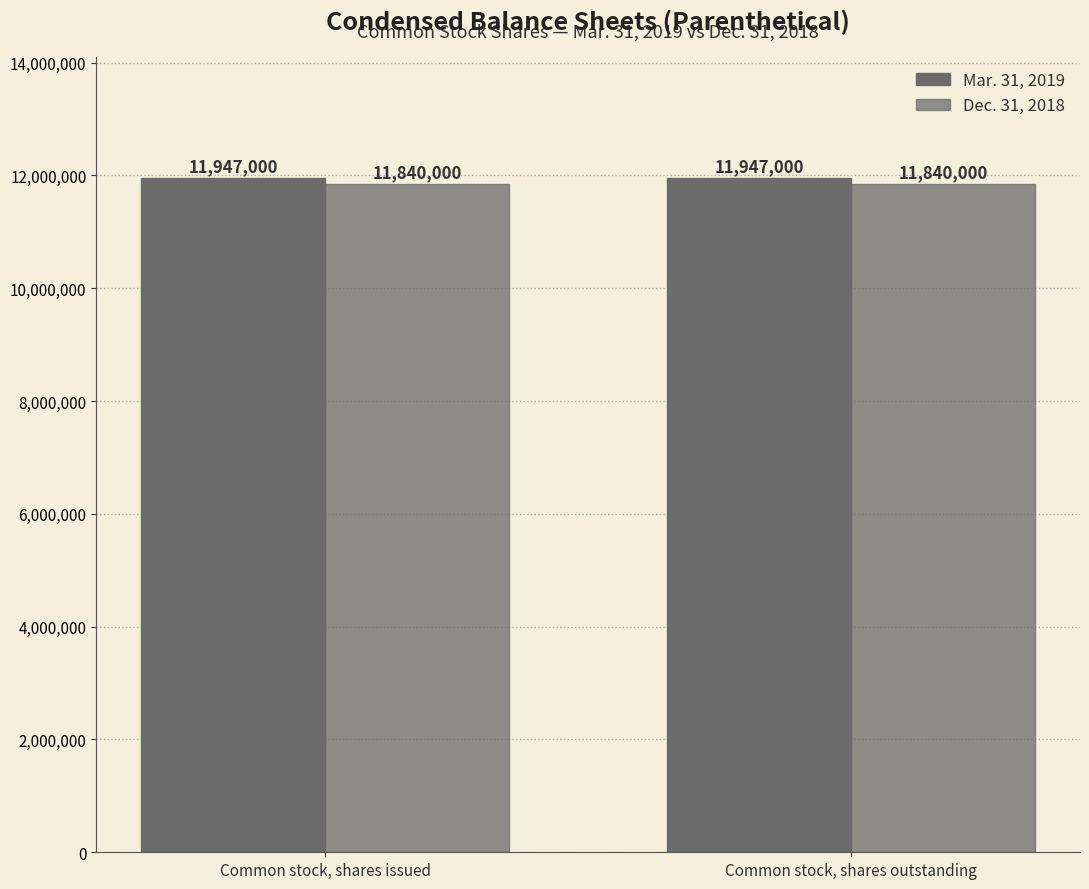

How many categories are shown in the chart?

2